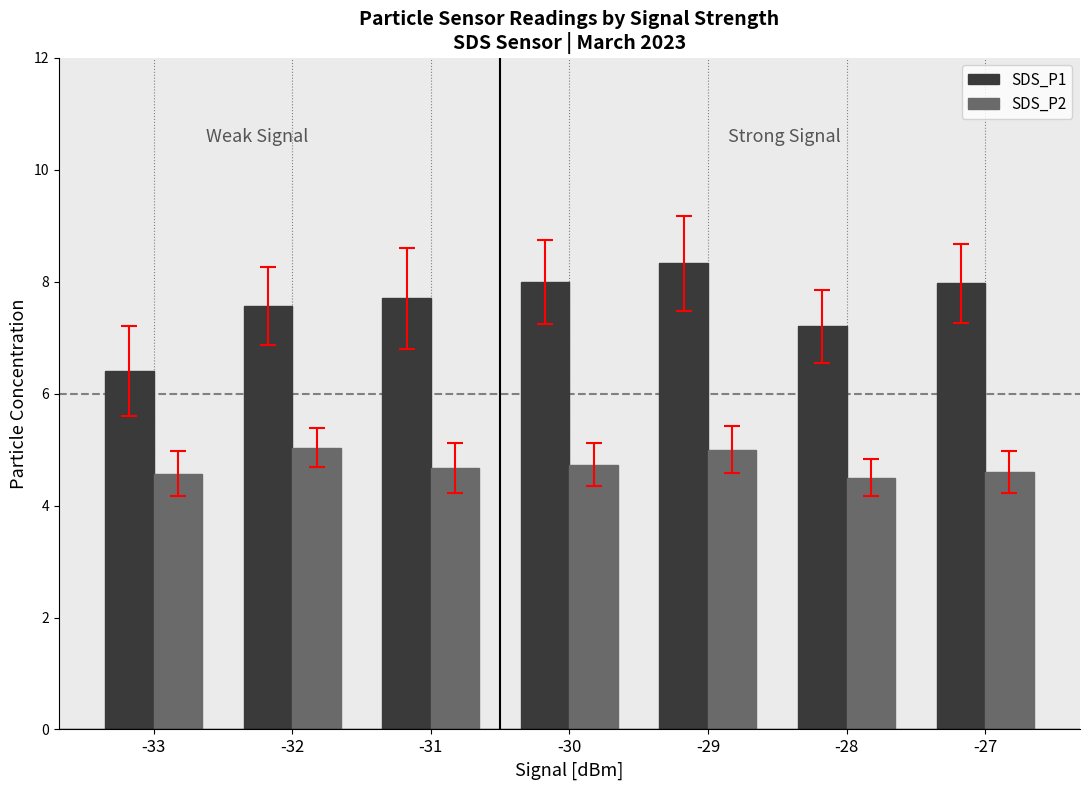

List the series in order of their overall mean, lowest first.

SDS_P2, SDS_P1